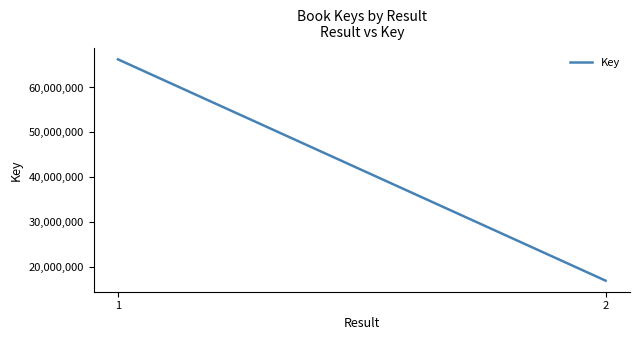

How many data points are less than 66278551?

1